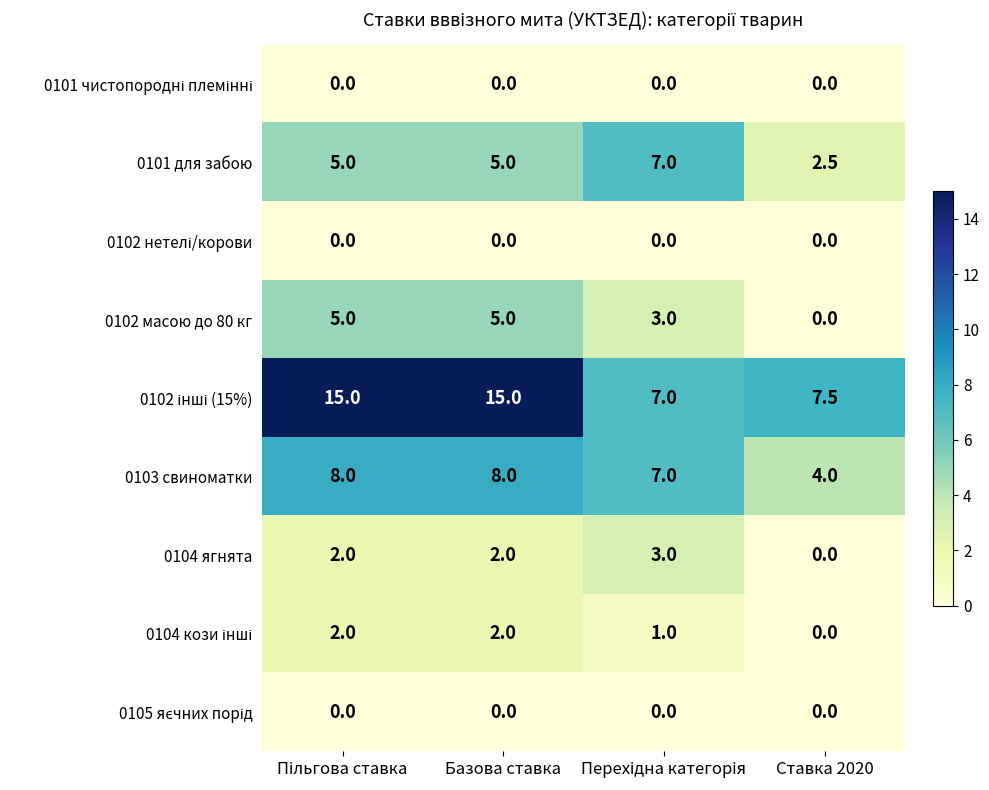

What is the sum of all 0101 для забою values?

19.5